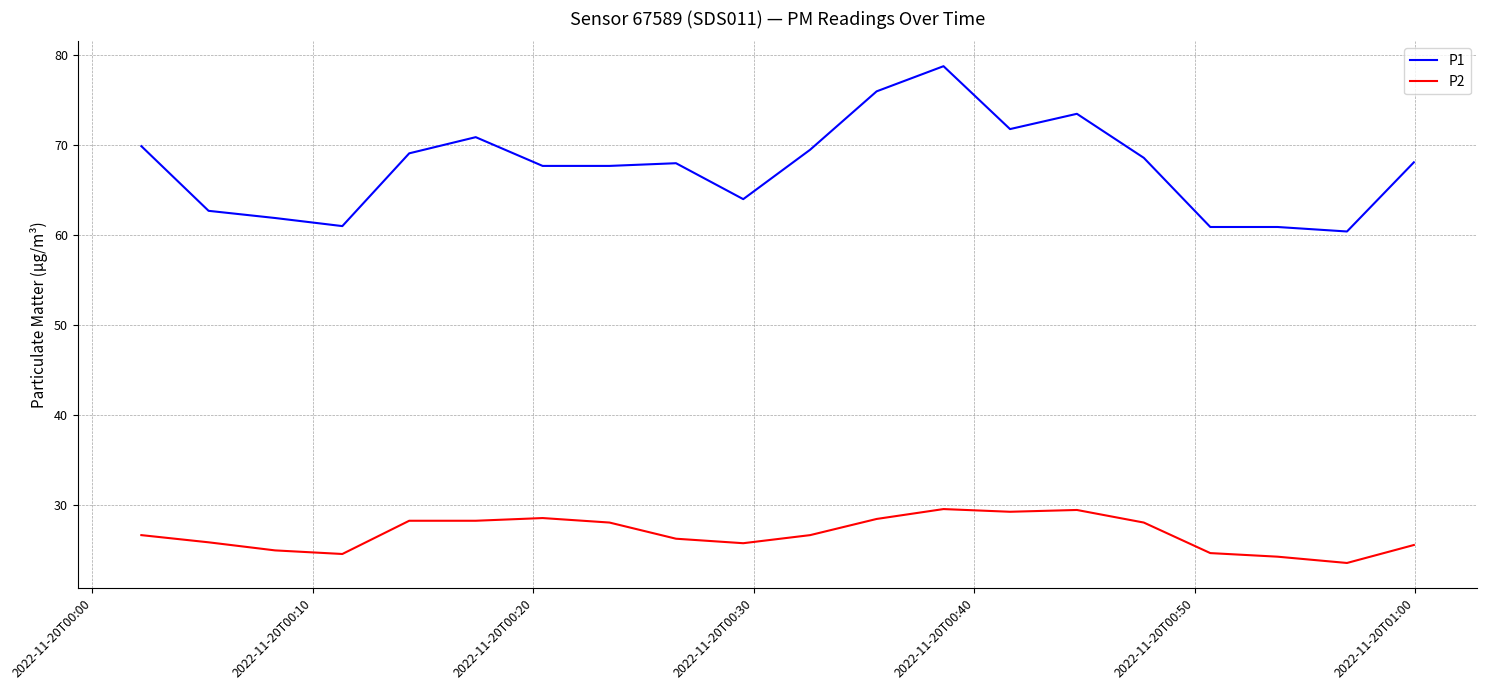

List the series in order of their overall mean, highest first.

P1, P2